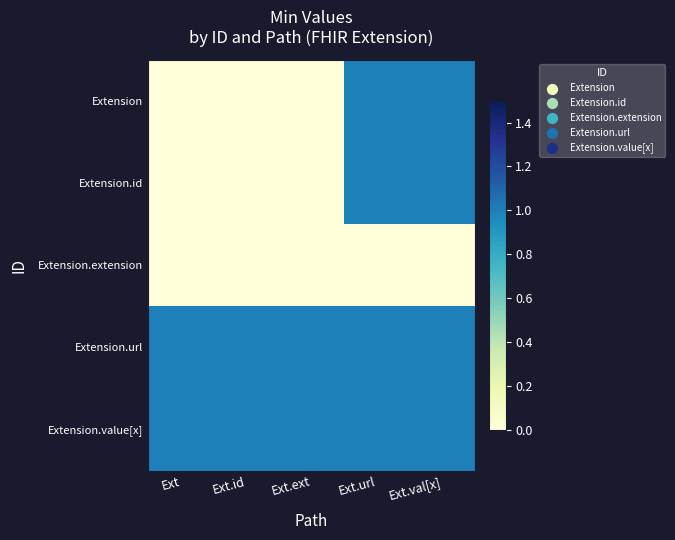

Reading right to left, list all the values displayed in this chart.

Extension: Ext.val[x]=1	Ext.url=1	Ext.ext=0	Ext.id=0	Ext=0
Extension.id: Ext.val[x]=1	Ext.url=1	Ext.ext=0	Ext.id=0	Ext=0
Extension.extension: Ext.val[x]=0	Ext.url=0	Ext.ext=0	Ext.id=0	Ext=0
Extension.url: Ext.val[x]=1	Ext.url=1	Ext.ext=1	Ext.id=1	Ext=1
Extension.value[x]: Ext.val[x]=1	Ext.url=1	Ext.ext=1	Ext.id=1	Ext=1